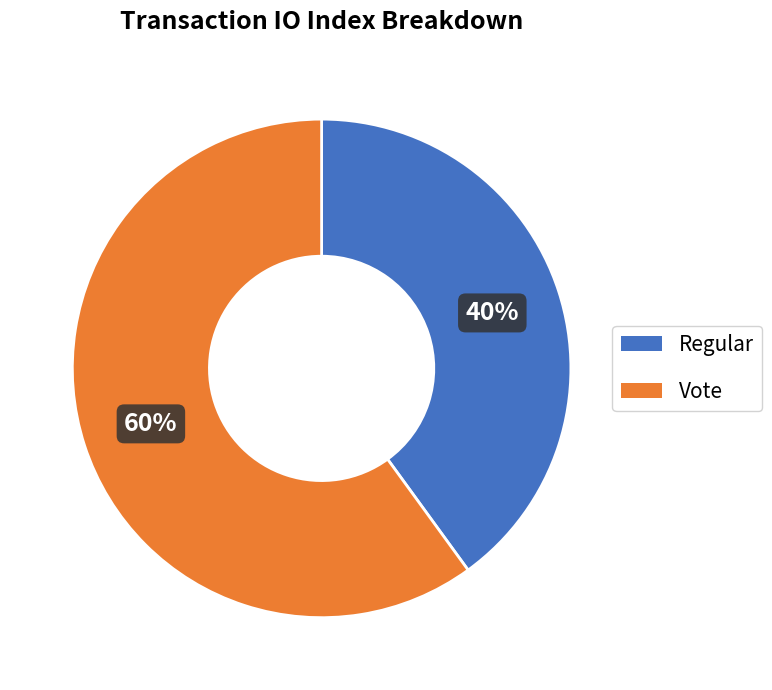

Which category has the smallest portion of the pie?

Regular